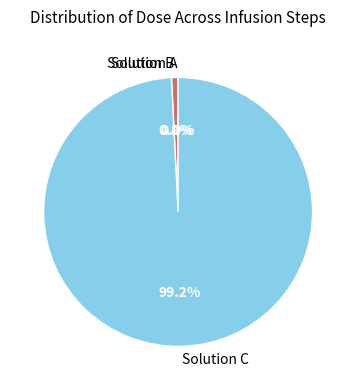

Does any single category account for the majority?

Yes